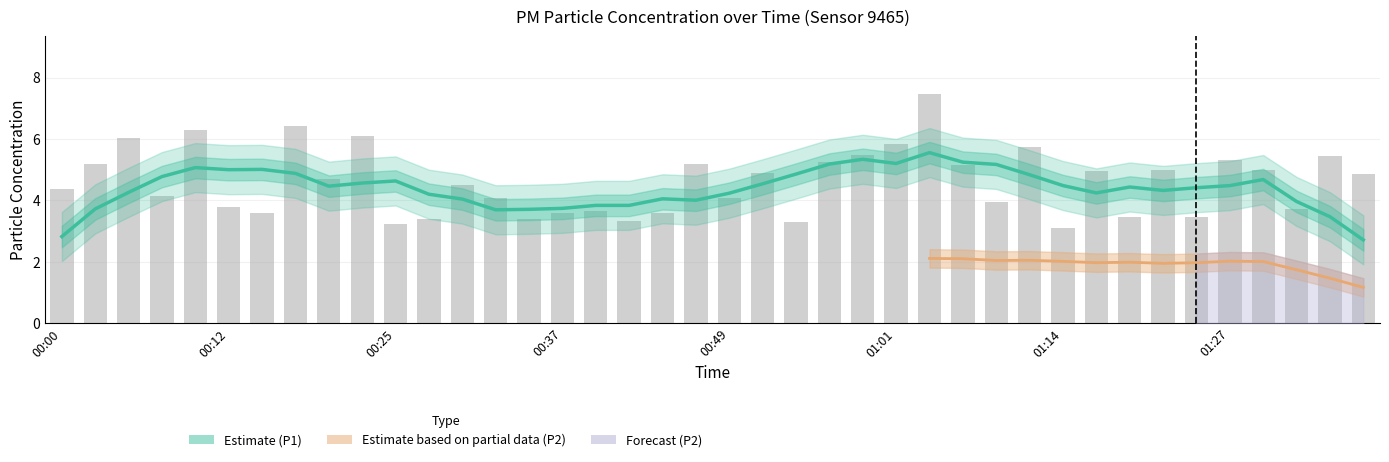

At which category does the chart reach its peak across all series?

01:04